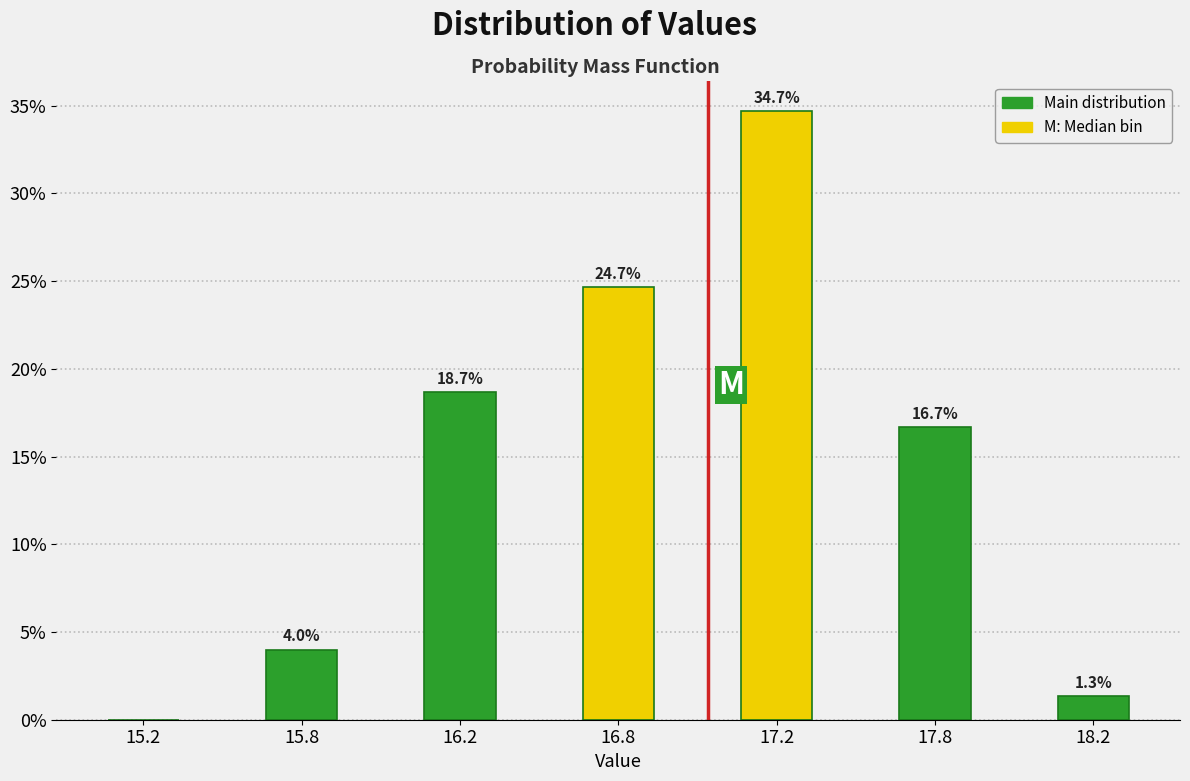

Reading left to right, list all the values displayed in this chart.

15.2=0.0	15.8=4.0	16.2=18.7	16.8=24.7	17.2=34.7	17.8=16.7	18.2=1.3